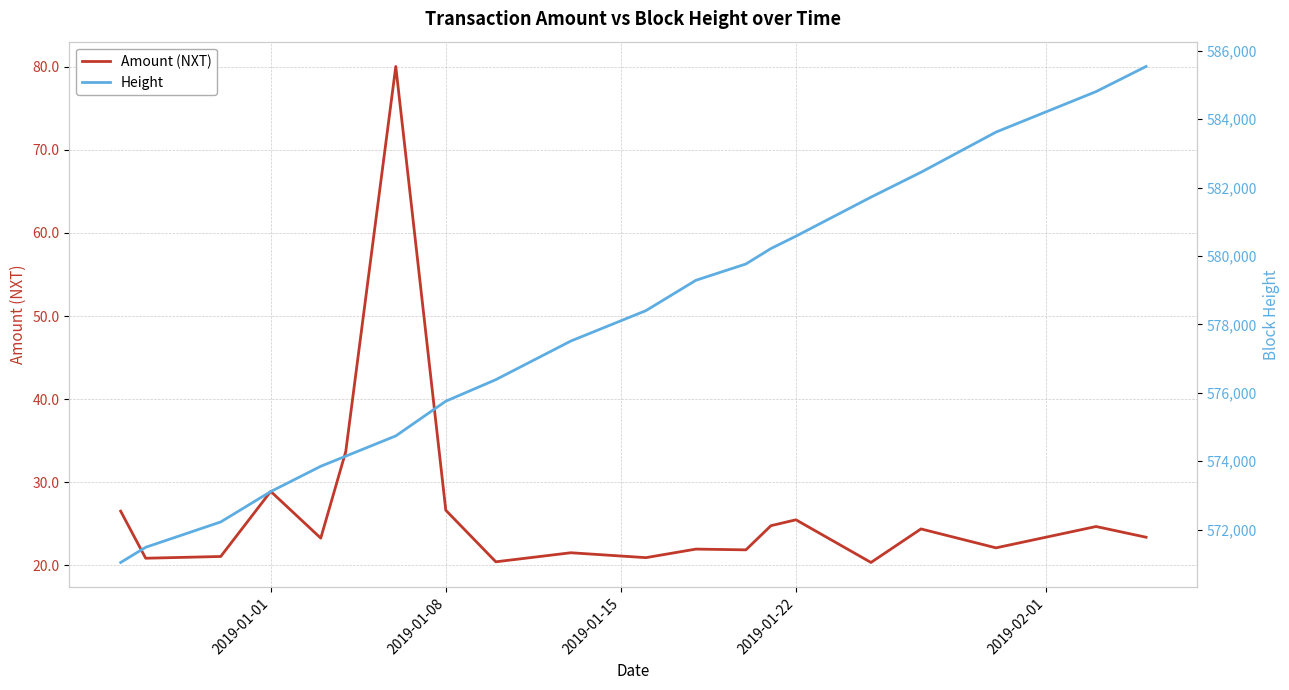

What is the lowest value of the Amount (NXT) series?

20.3